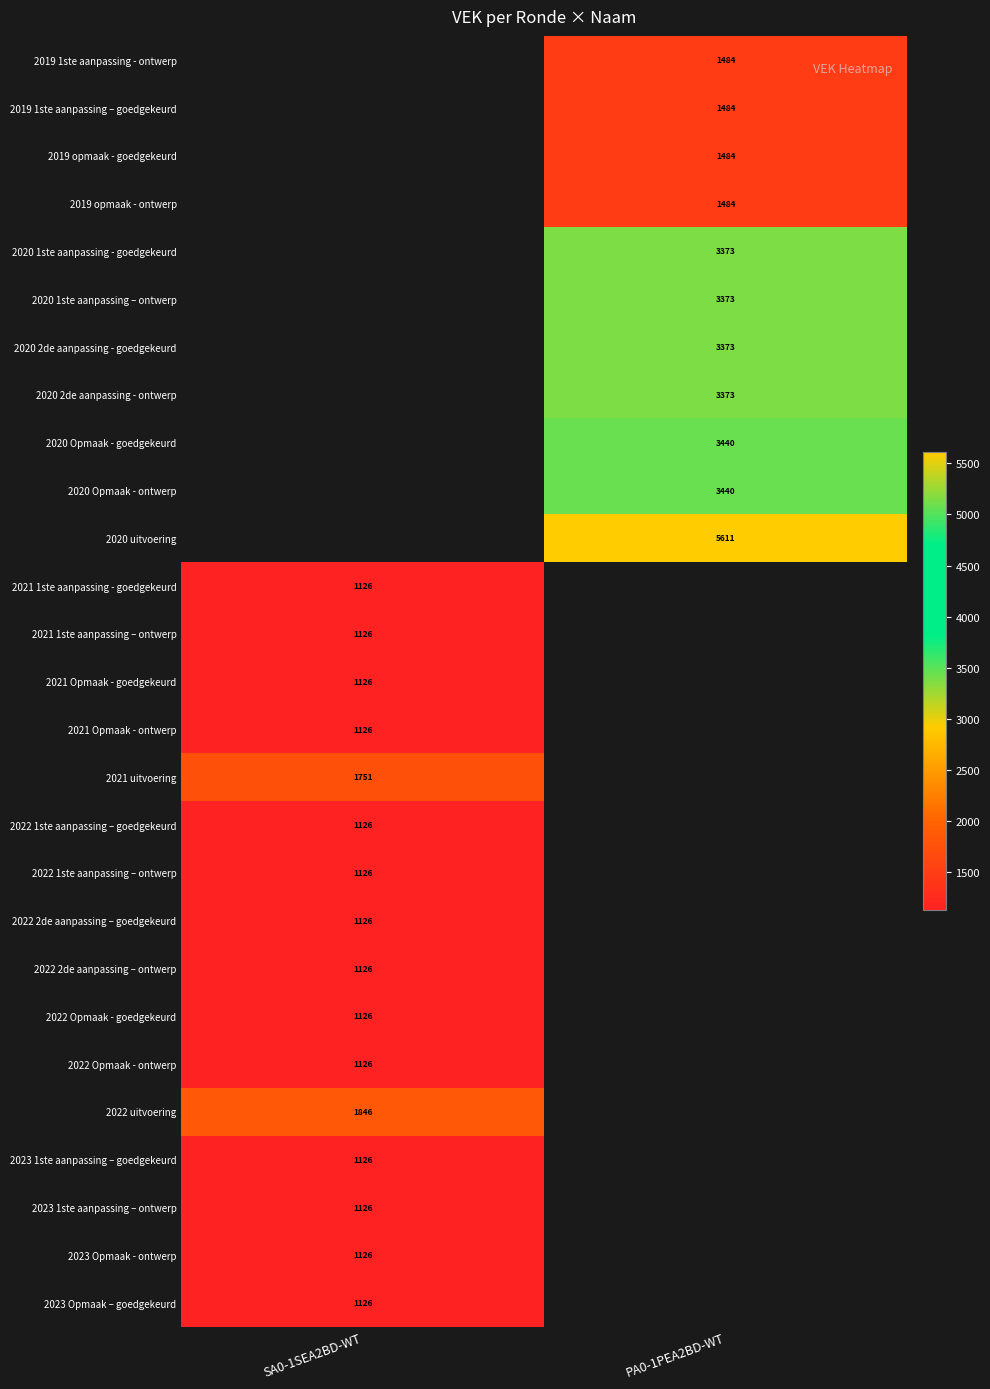

What is the spread (max minus min) of values at PA0-1PEA2BD-WT?

4127.0